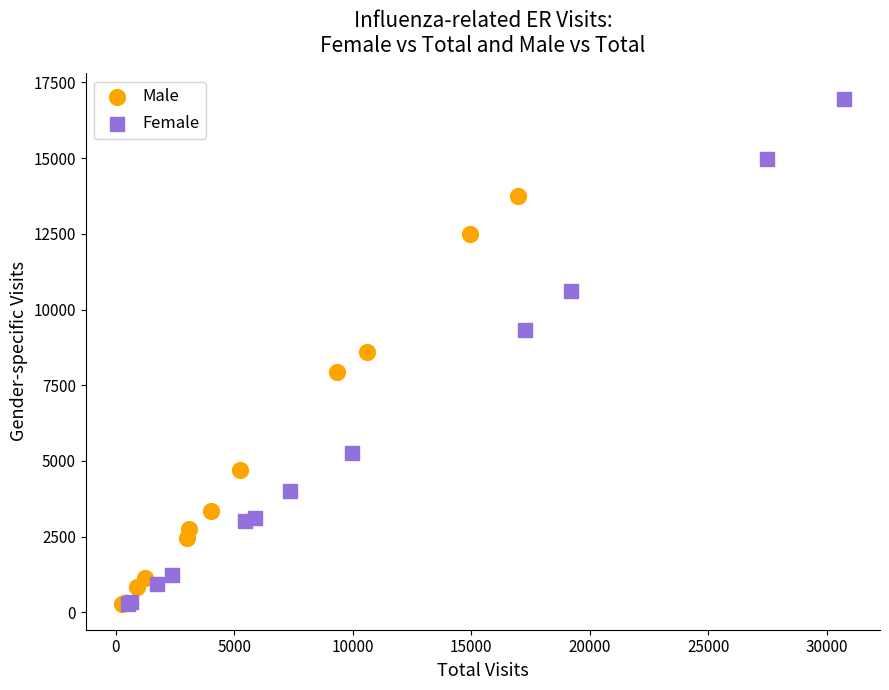

What are all the series names shown in the legend?

Male, Female